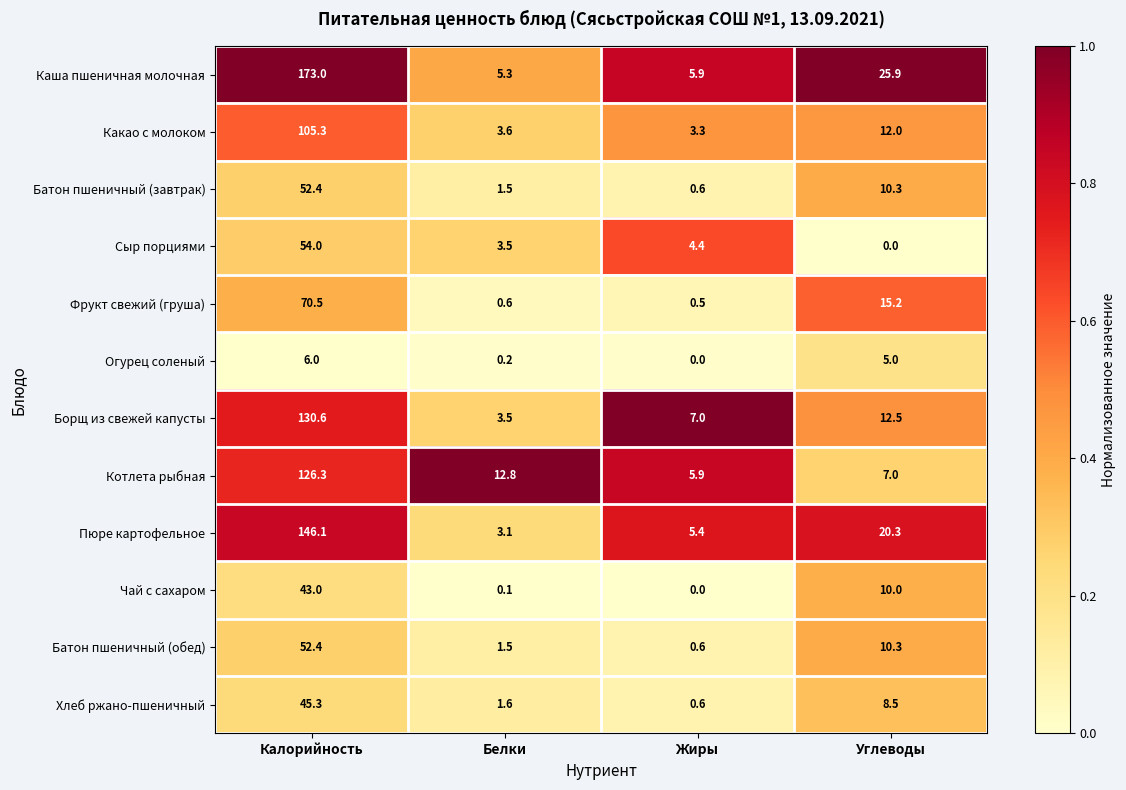

What is the sum of all Батон пшеничный (завтрак) values?

64.8